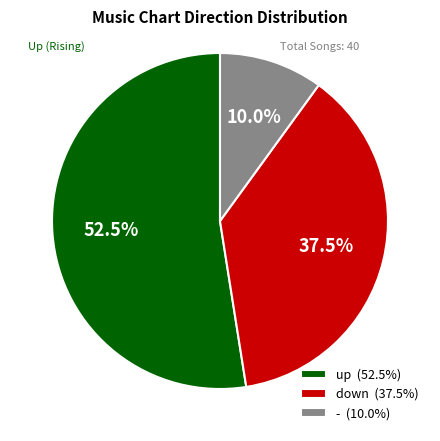

To the nearest percent, what portion does - represent?

10%